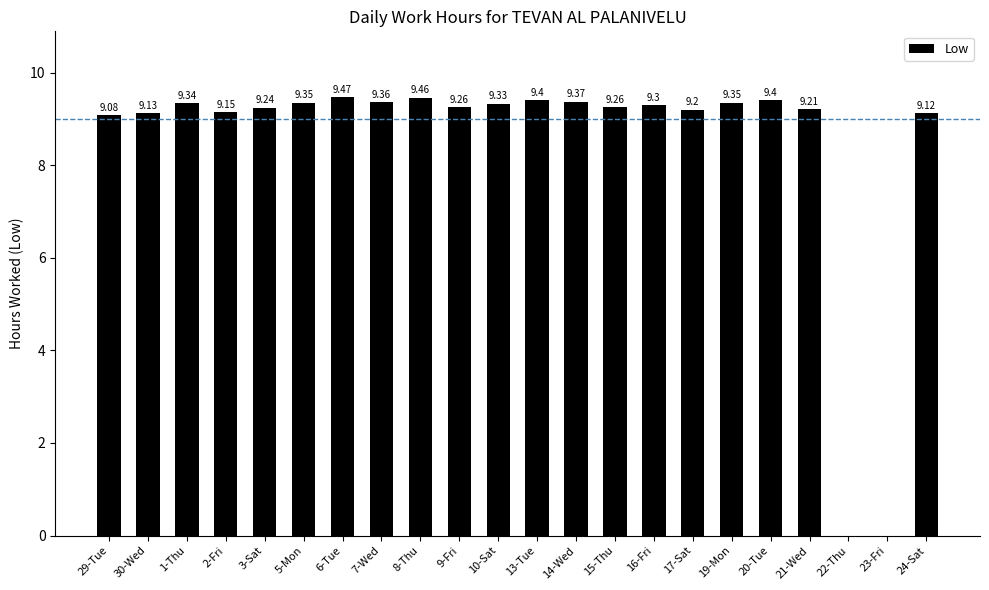

How many distinct data groups are displayed?

1